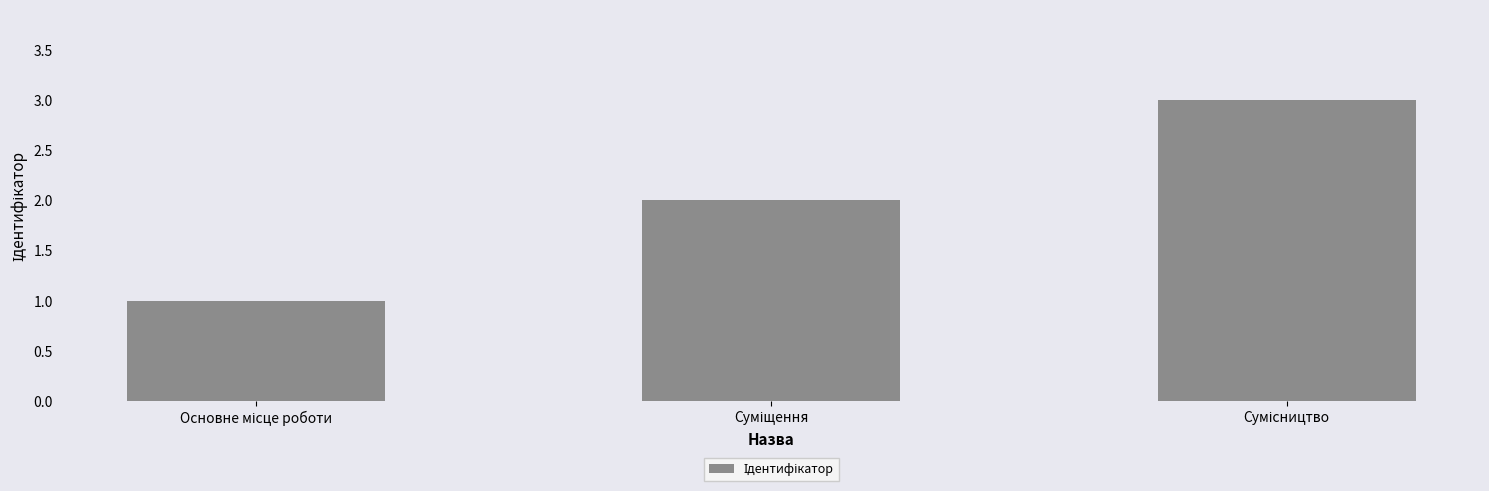

What is the maximum value shown in the chart?

3